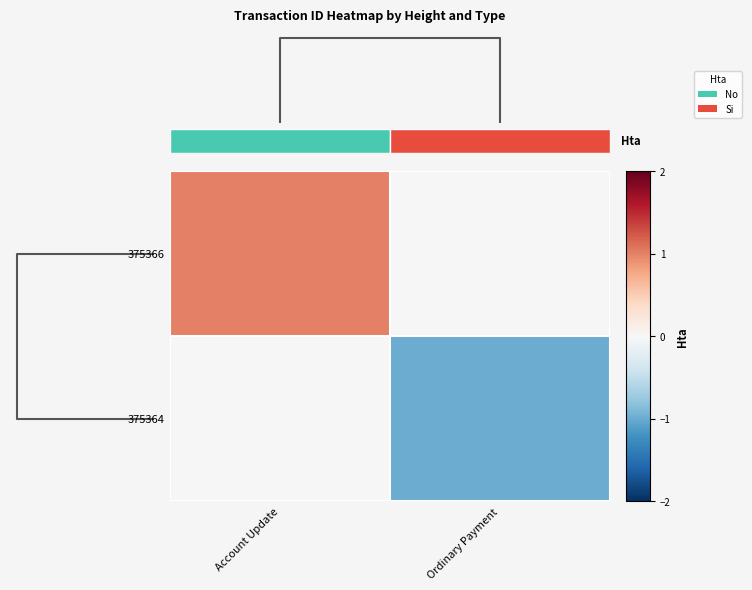

Which label corresponds to the largest value in the chart?

Account Update